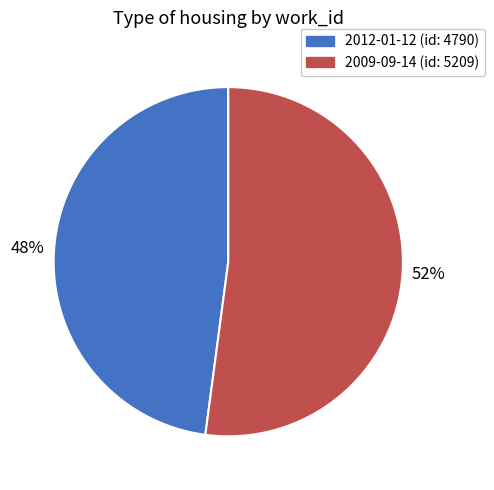

Is there a majority slice in this chart?

Yes